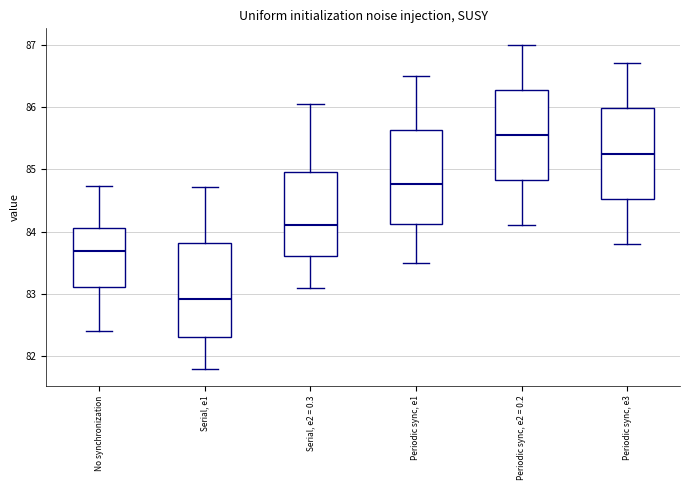

Reading left to right, transcribe this box plot: for each box, give where its median line is, the range the box spans, and where its two whiskers end, as read against the y-axis. The values are not printed on the chart, so give them approximately, as read against the axis.

No synchronization: median 83.7, box 83.1 to 84.1, whiskers 82.4 to 84.7
Serial, e1: median 82.9, box 82.3 to 83.8, whiskers 81.8 to 84.7
Serial, e2 = 0.3: median 84.1, box 83.6 to 85.0, whiskers 83.1 to 86.1
Periodic sync, e1: median 84.8, box 84.1 to 85.6, whiskers 83.5 to 86.5
Periodic sync, e2 = 0.2: median 85.6, box 84.8 to 86.3, whiskers 84.1 to 87.0
Periodic sync, e3: median 85.3, box 84.5 to 86.0, whiskers 83.8 to 86.7